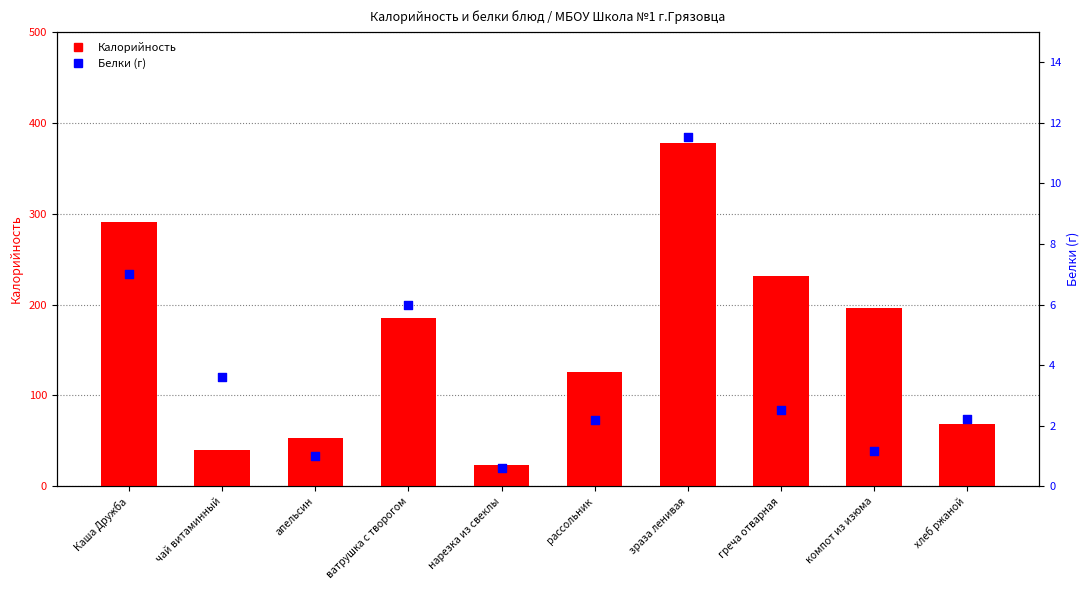

Which series reaches the maximum Y coordinate?

Калорийность